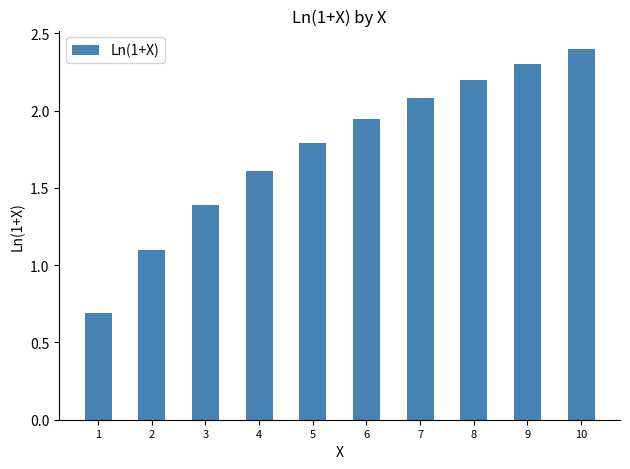

What is the change in value from 3 to 6?

+0.6